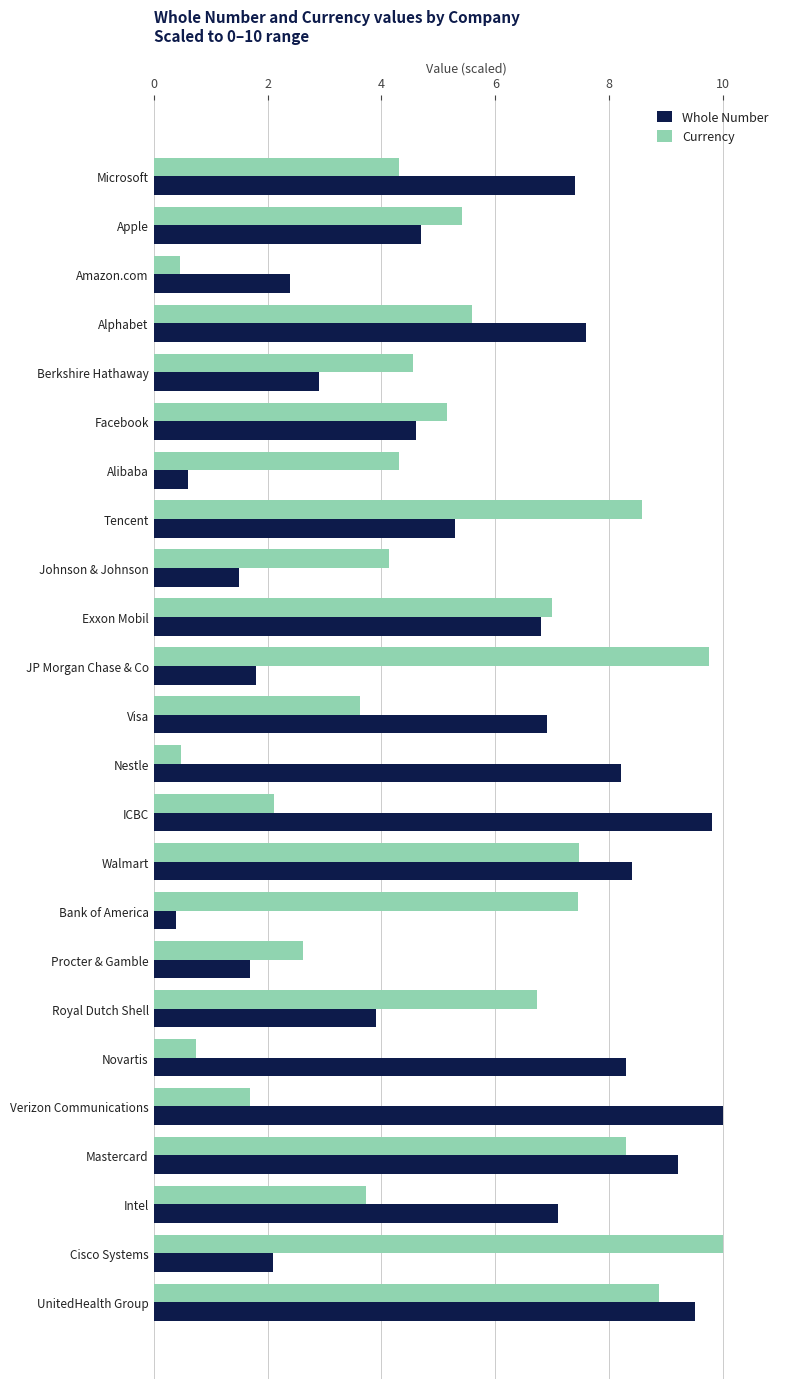

Which series has the largest total across all categories?

Whole Number